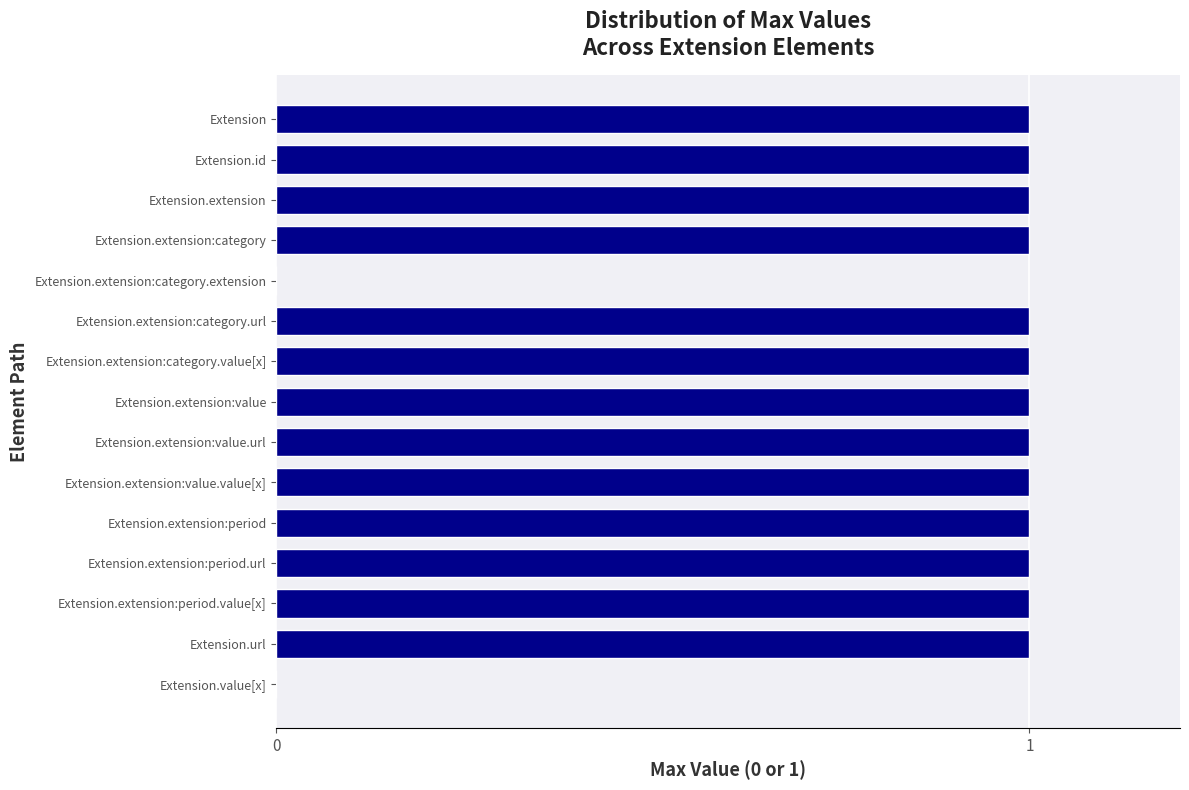

What is the change in value from Extension.extension:category.extension to Extension.extension:category.value[x]?

+1